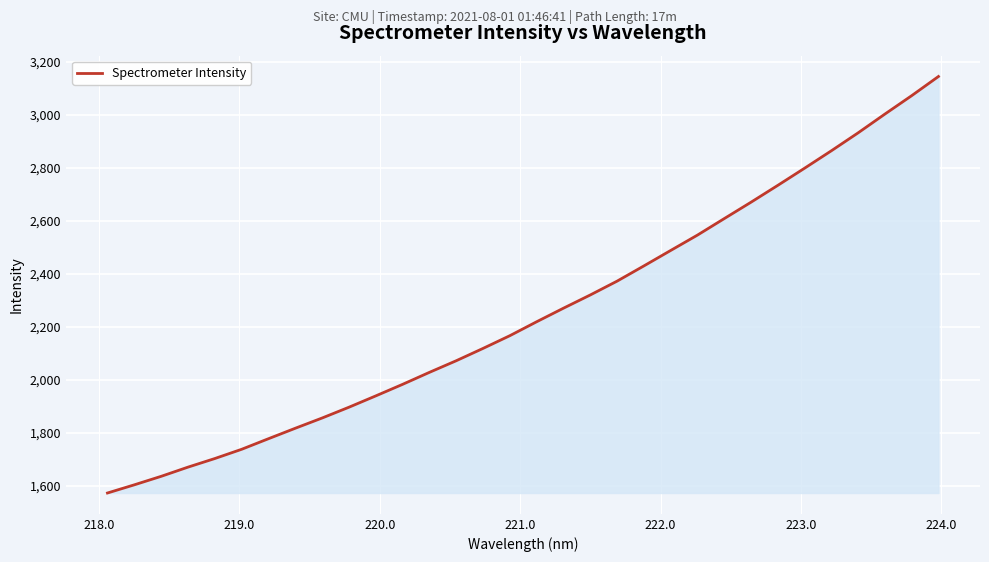

What is the maximum value shown in the chart?

3144.8